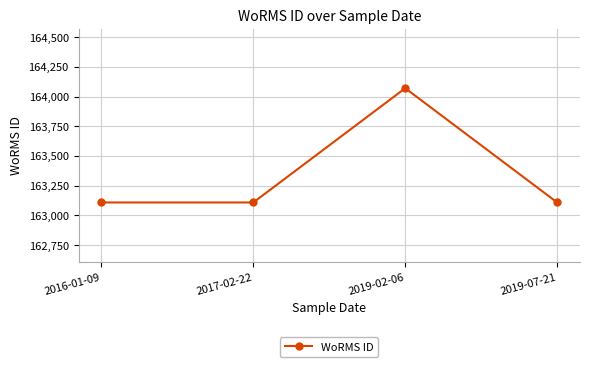

Reading right to left, transcribe all the data shown in this chart.

163108	164070	163108	163108